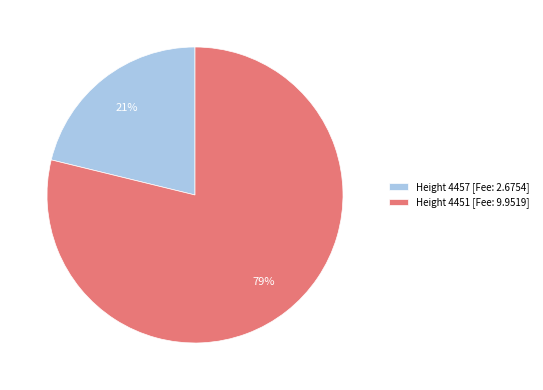

What is the largest slice in the pie chart?

Height 4451 [Fee: 9.9519]